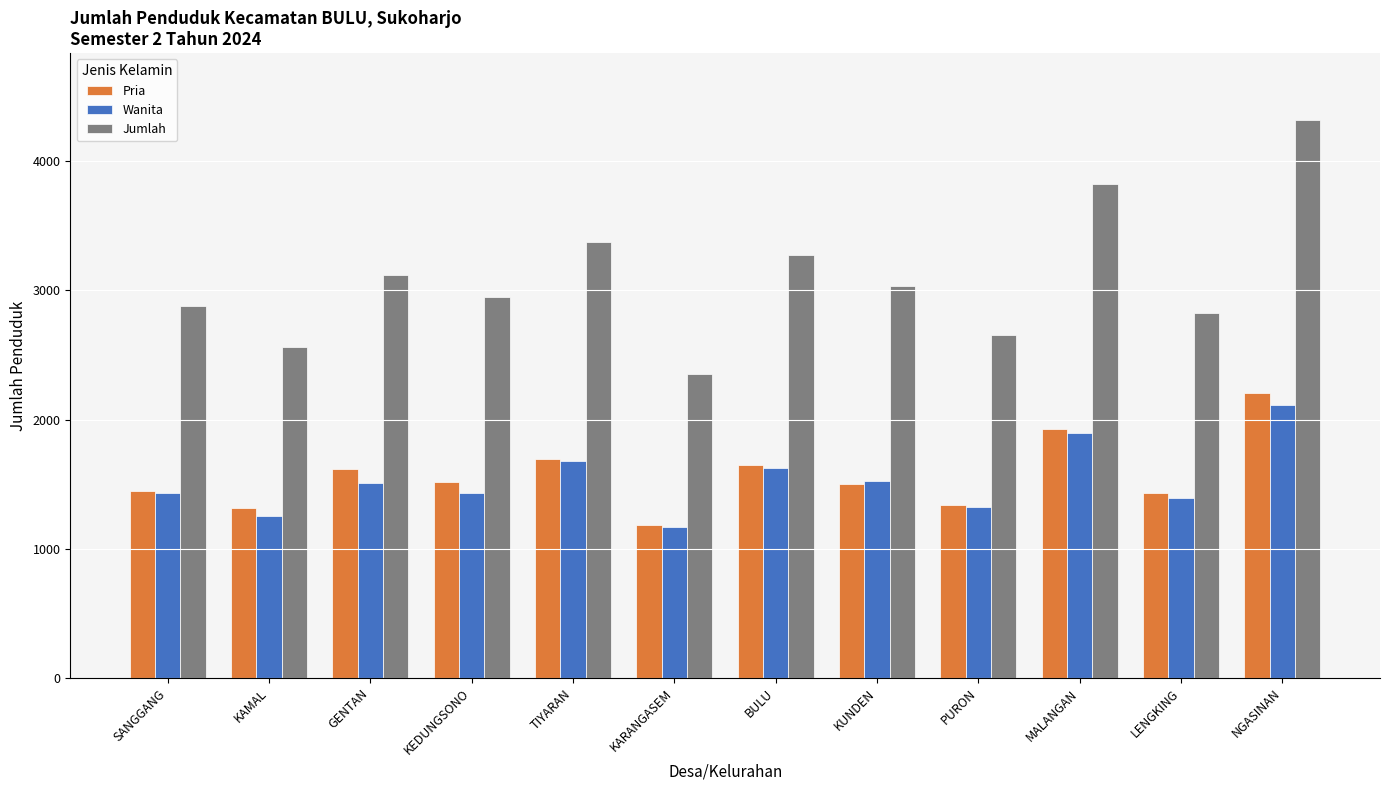

What is the highest value of the Jumlah series?

4319